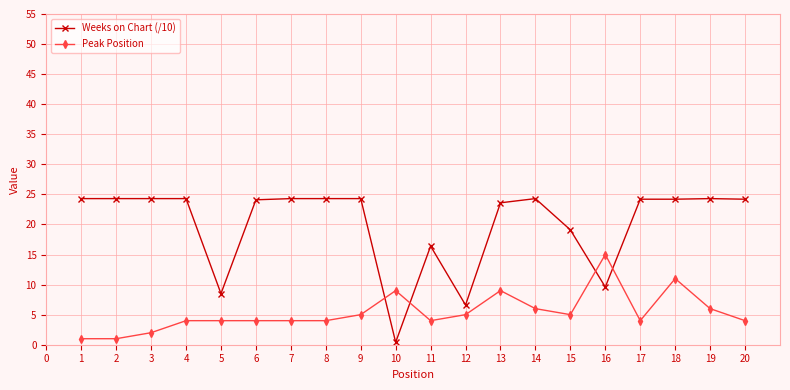

Between which two adjacent categories do Peak Position and Weeks on Chart (/10) first intersect?

9 and 10